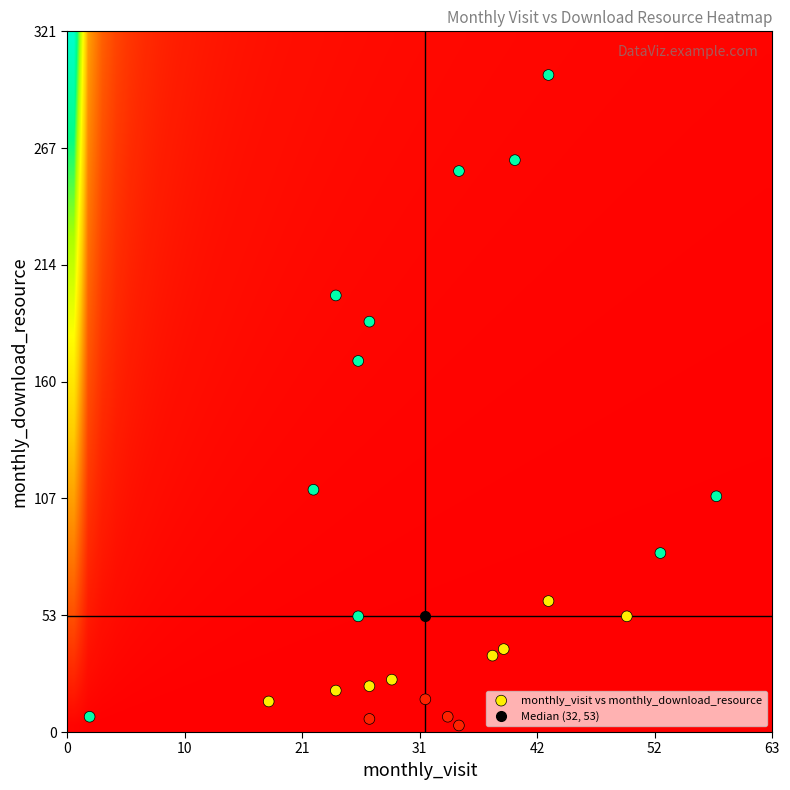

What is the range of Y values (max minus min)?

298